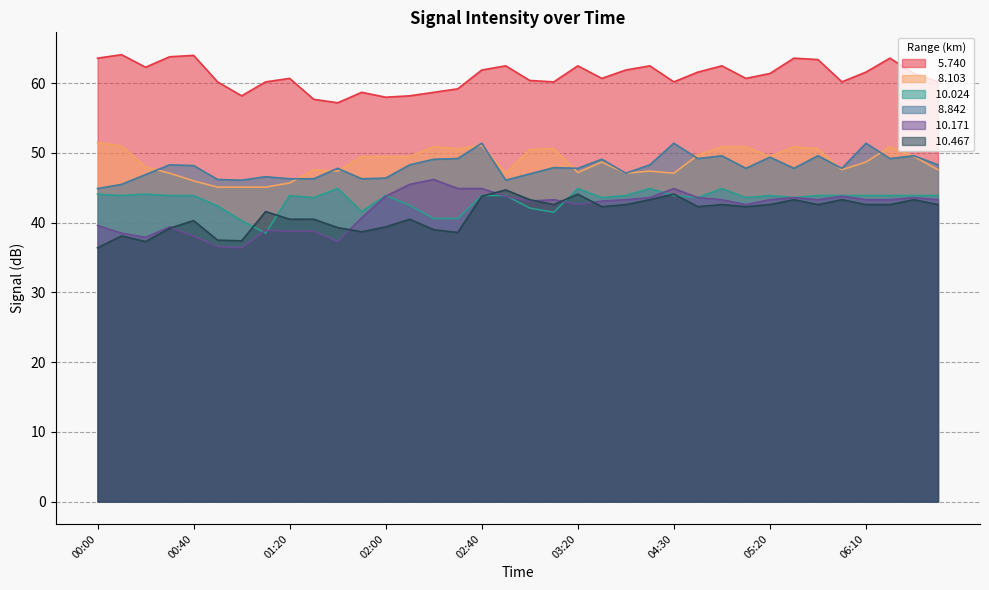

True or false:  10.467 and   5.740 cross at least once.

False